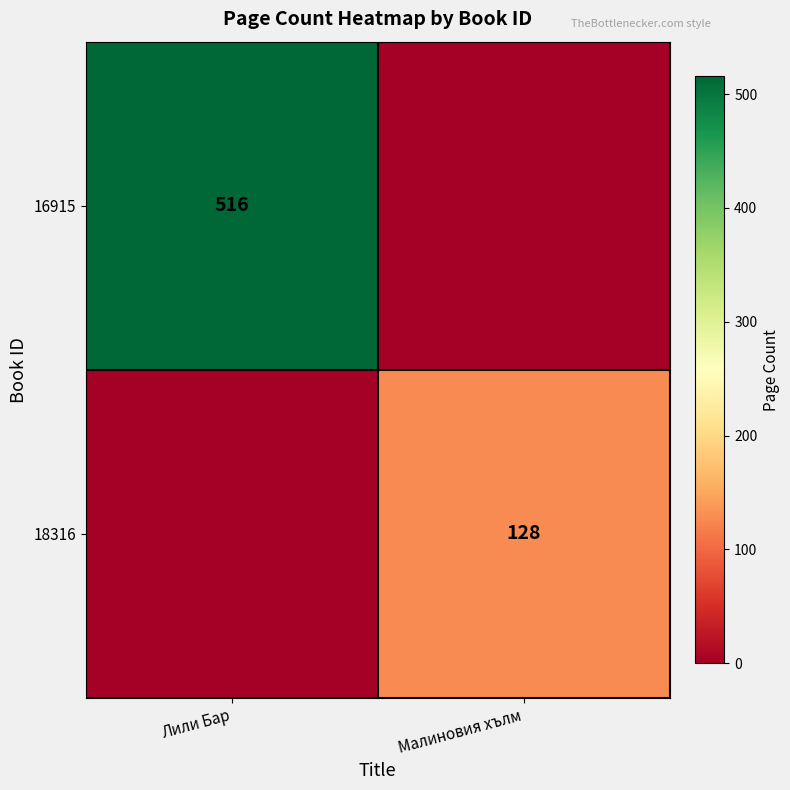

The 18316 series shows 73 at Малиновия хълм. True or false?

False